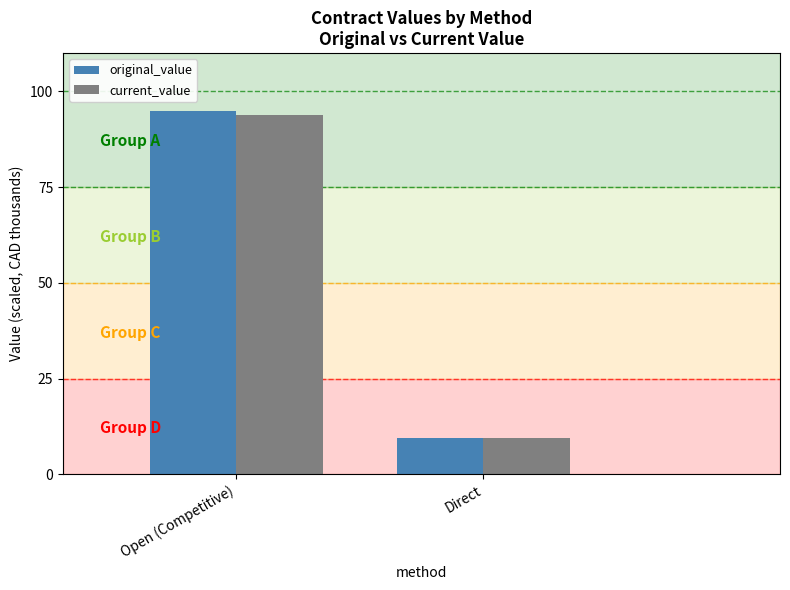

What position from the left is Open (Competitive)?

1